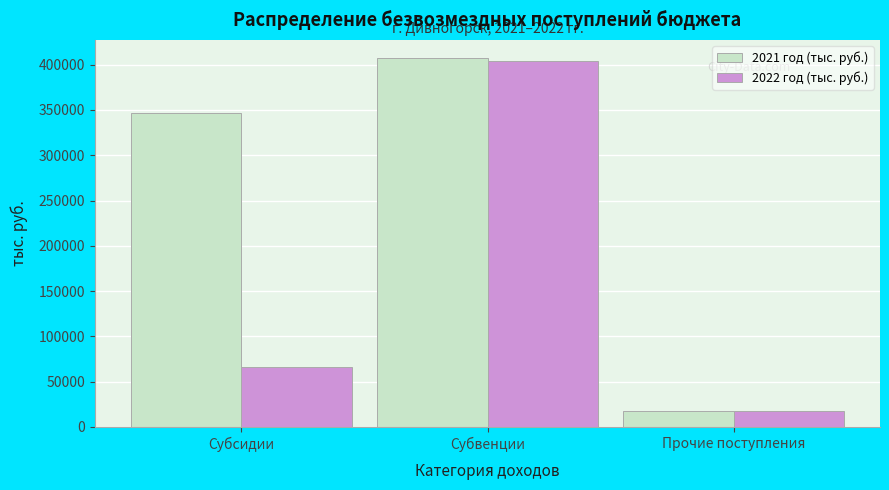

Reading left to right, what are all the values shown in this chart?

2021 год (тыс. руб.): 346275.8	407037.6	17343.3
2022 год (тыс. руб.): 66624.2	404112.1	17342.7